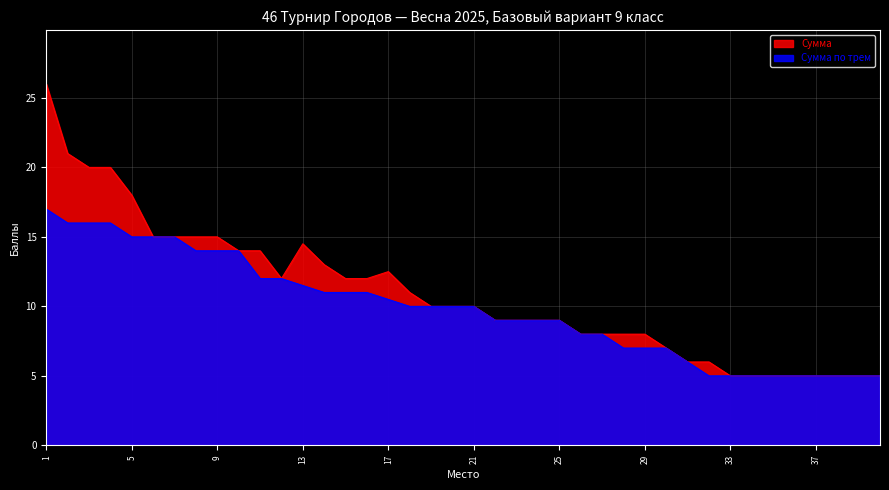

What is the total value across all series at 21?

20.0